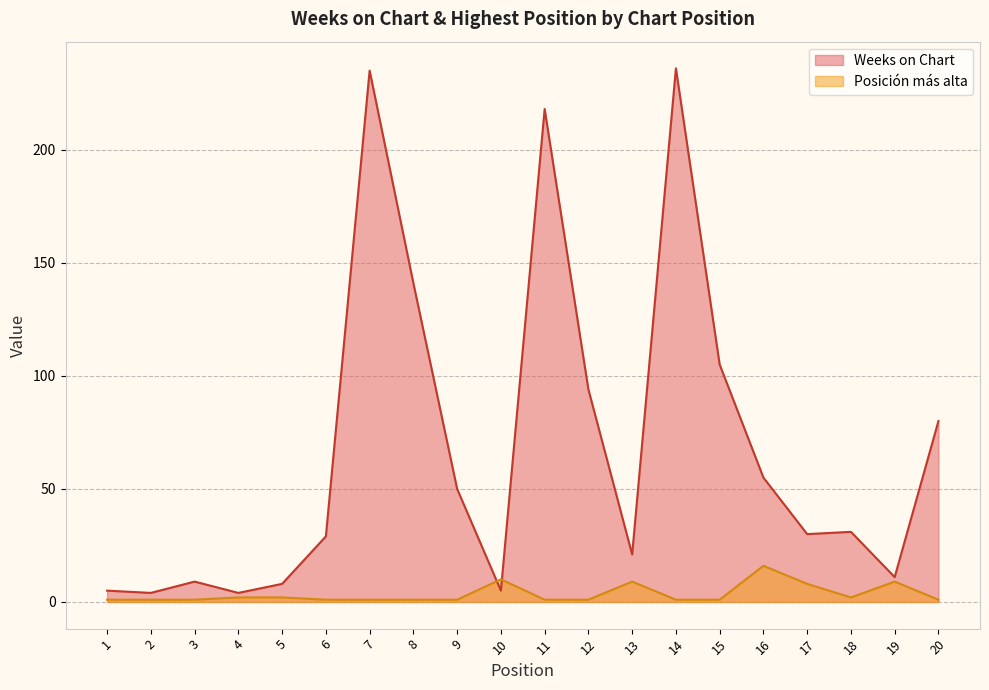

How many lines are shown in the chart?

2